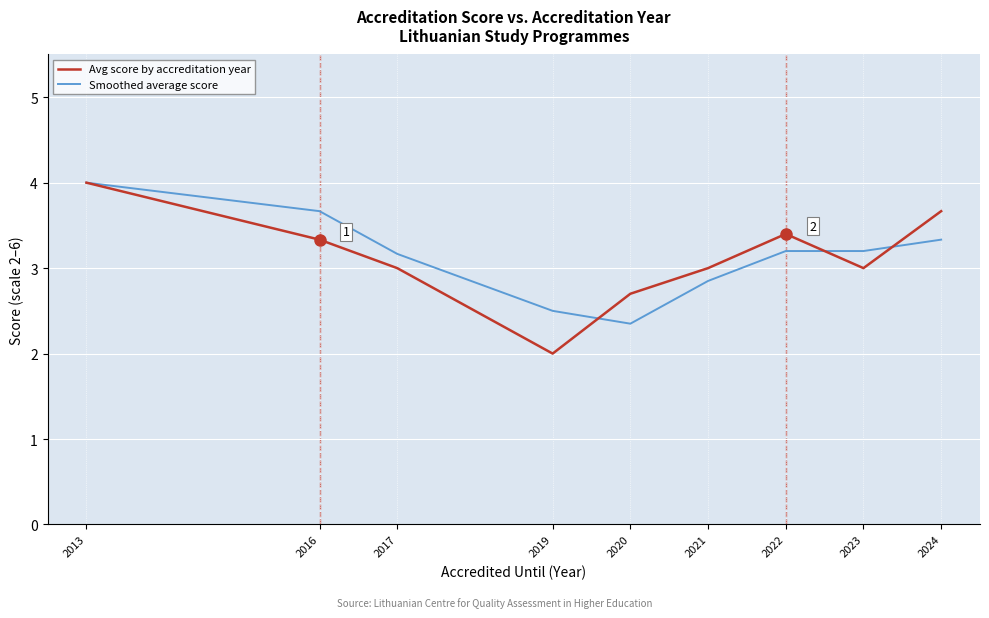

Between 2019 and 2020, which series saw the biggest shift?

Avg score by accreditation year